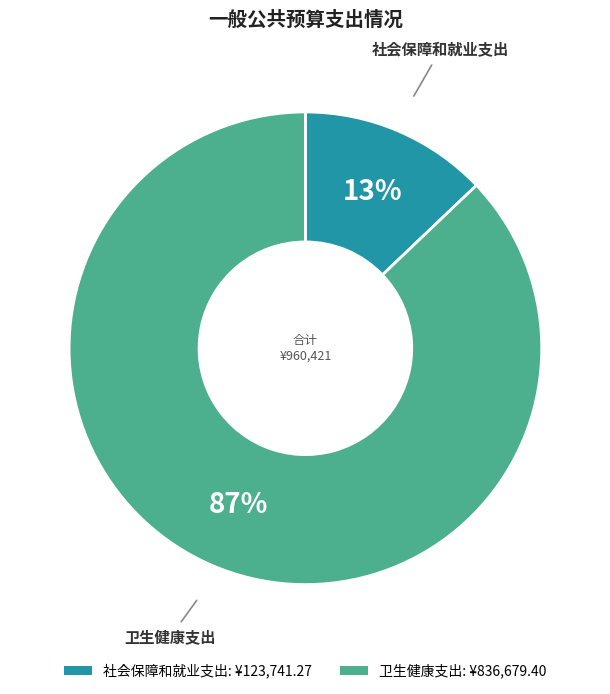

Rank the categories by value from lowest to highest.

社会保障和就业支出, 卫生健康支出